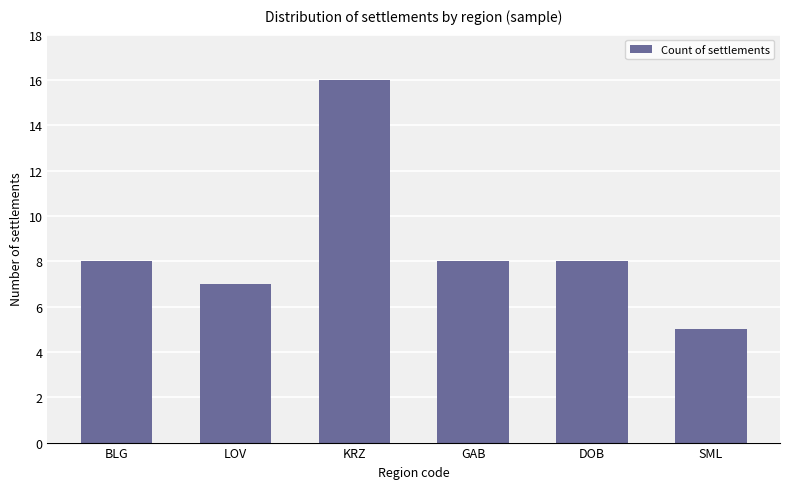

What position from the right is LOV?

5